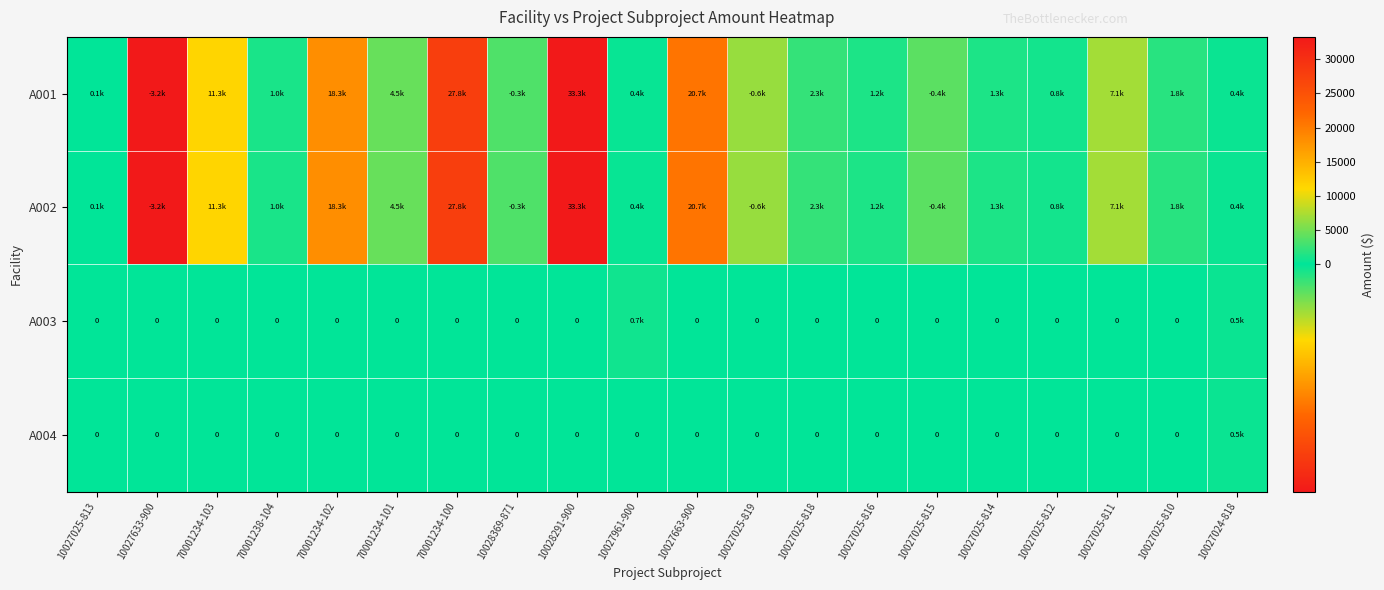

Rank the series at 70001234-100 from highest to lowest value.

A001, A002, A003, A004